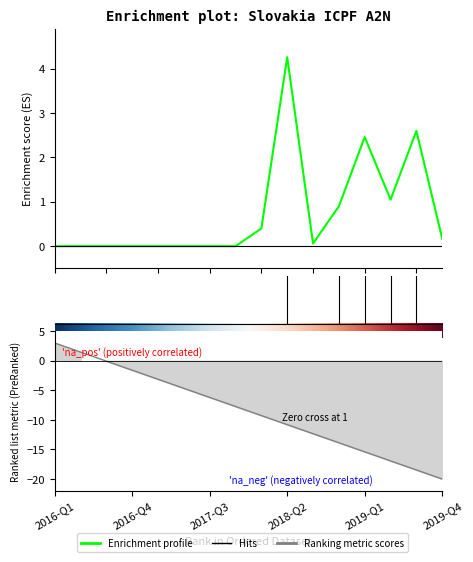

Rank the categories by value from lowest to highest.

2016-Q1, 2016-Q2, 2016-Q3, 2016-Q4, 2017-Q1, 2017-Q2, 2017-Q3, 2017-Q4, 2018-Q3, 2019-Q4, 2018-Q1, 2018-Q4, 2019-Q2, 2019-Q1, 2019-Q3, 2018-Q2